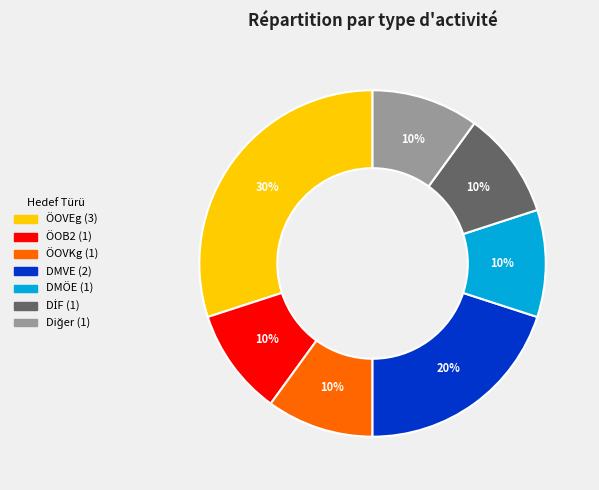

The DMVE slice represents 8% of the pie. True or false?

False